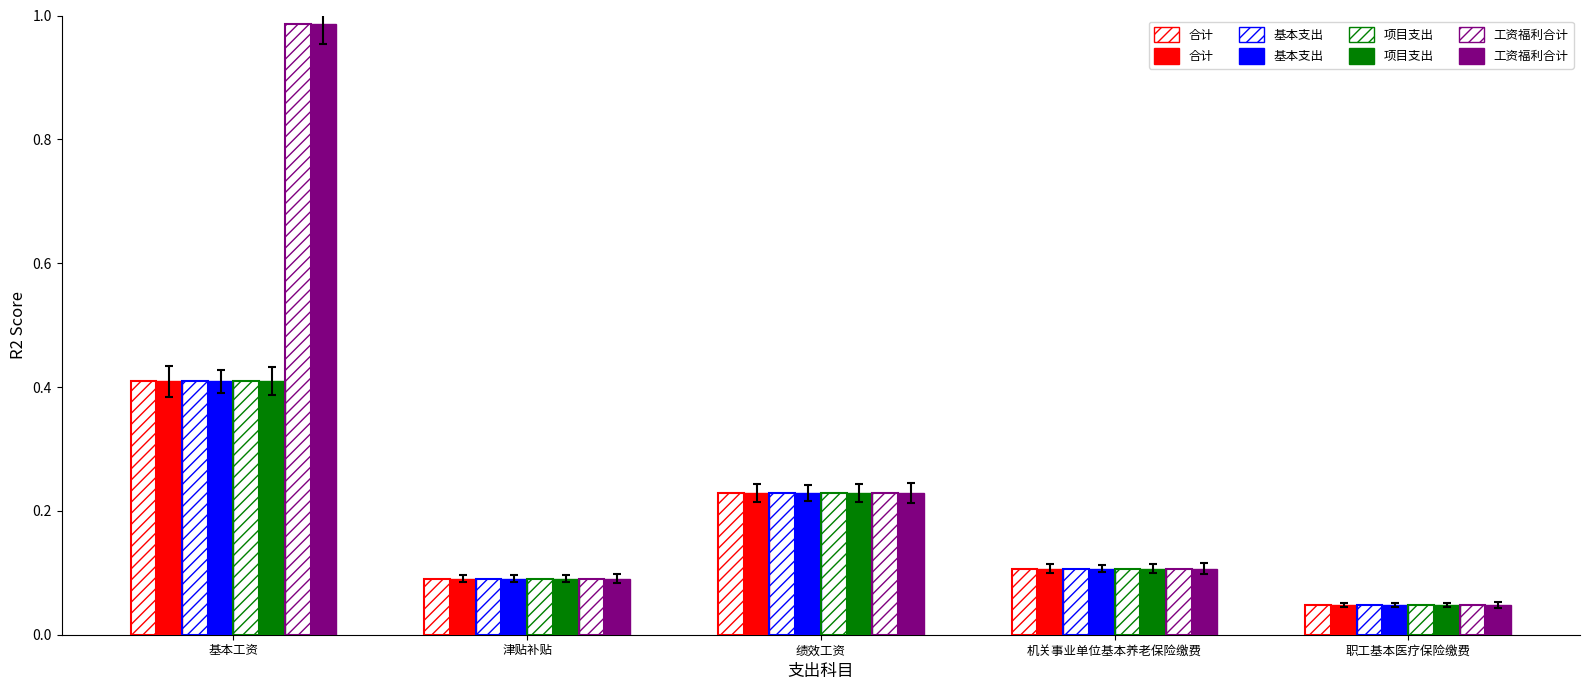

The value of 项目支出 at 机关事业单位基本养老保险缴费 is 0.1. True or false?

True